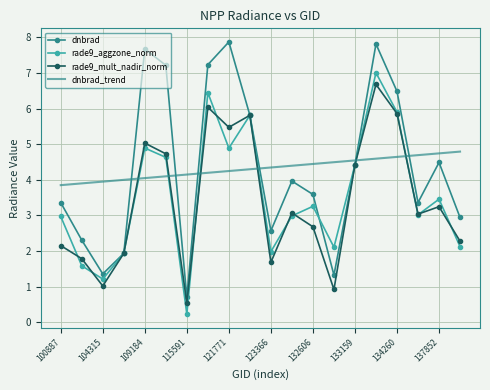

What is the greatest value displayed?

7.9